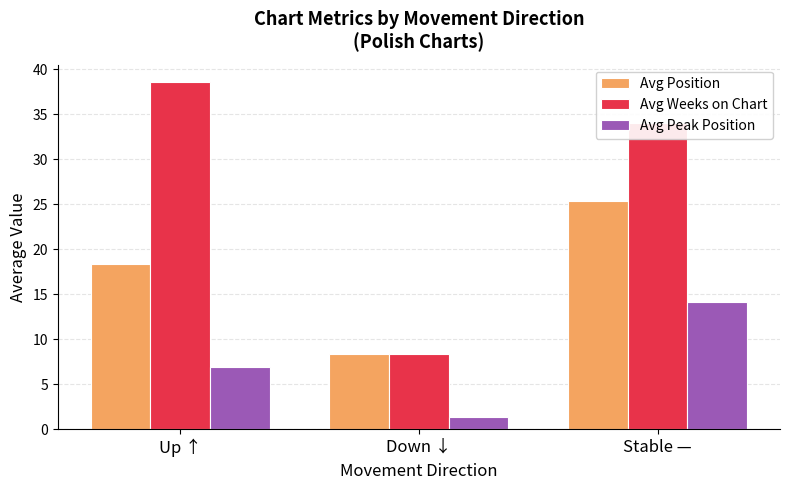

Which series has the largest range (max minus min)?

Avg Weeks on Chart